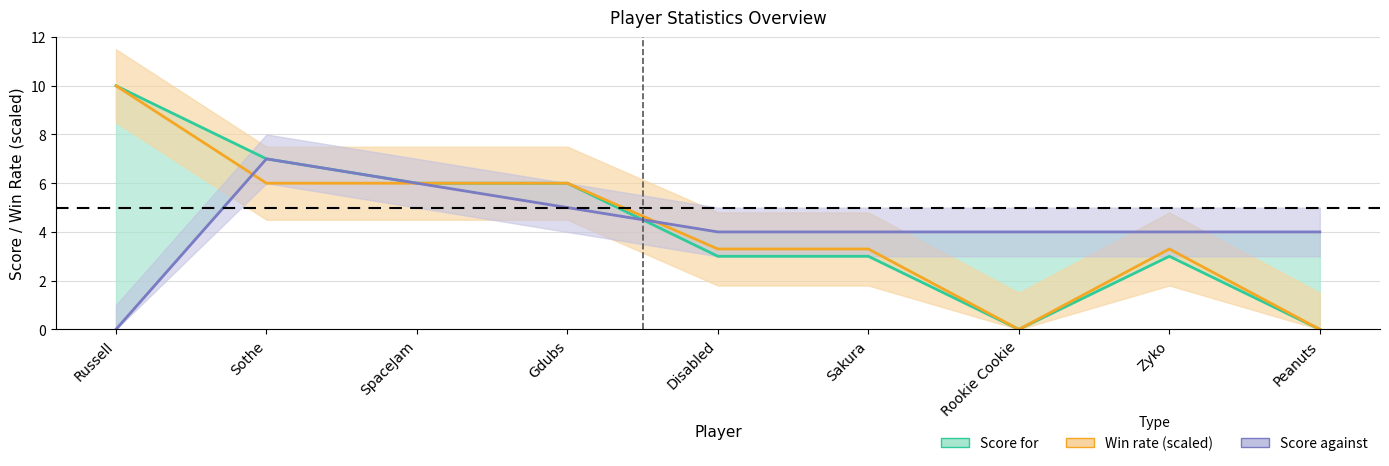

What is the sum of the Score against values at Russell and Zyko?

4.0